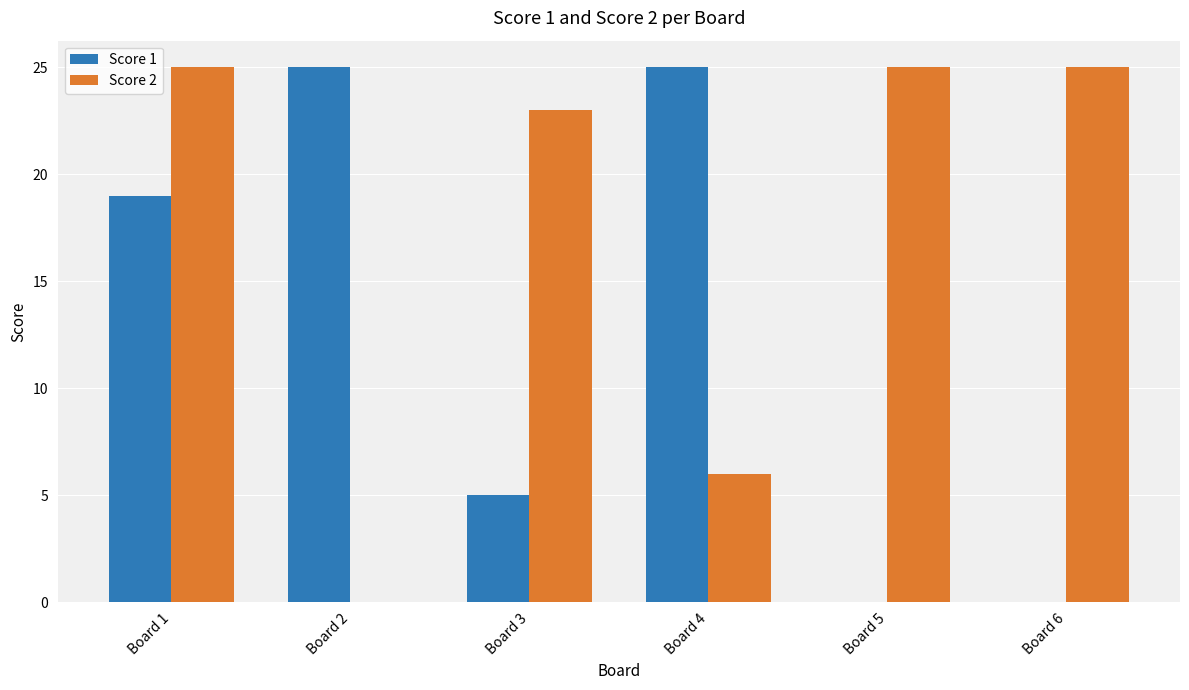

What is the sum of all Score 1 values?

74